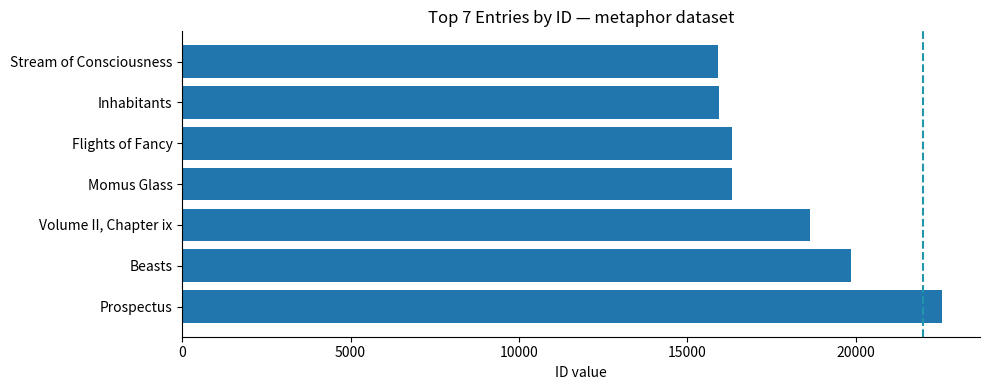

Between Momus Glass and Volume II, Chapter ix, which is larger?

Volume II, Chapter ix